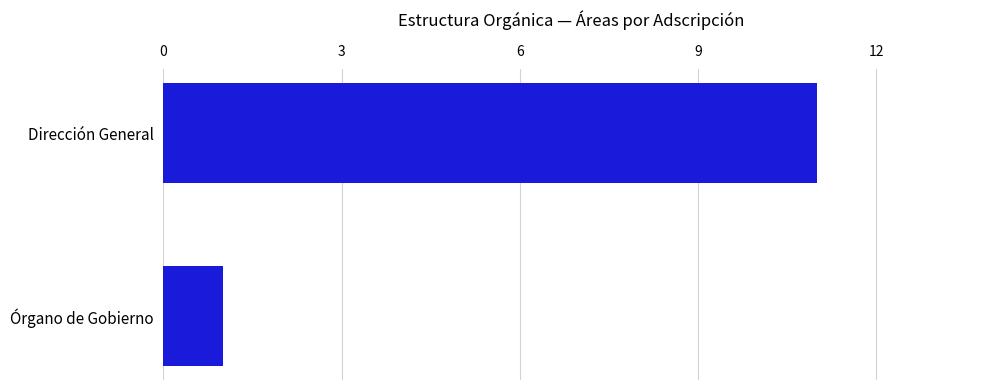

What is the label of the 2nd bar from the top?

Órgano de Gobierno